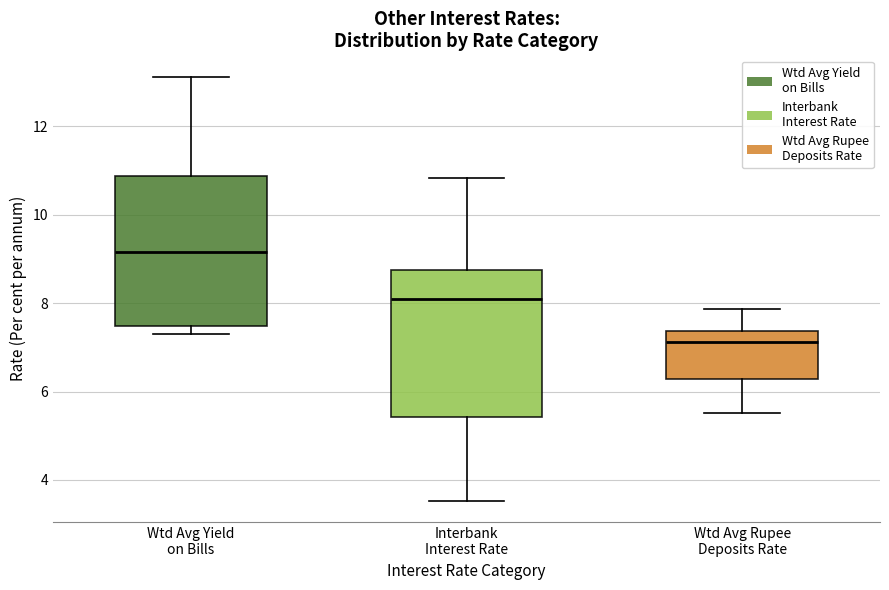

Reading left to right, transcribe this box plot: for each box, give where its median line is, the range the box spans, and where its two whiskers end, as read against the y-axis. The values are not printed on the chart, so give them approximately, as read against the axis.

Wtd Avg Yield on Bills: median 9.2, box 7.4 to 10.8, whiskers 7.4 (just below the box's lower edge) to 13.2
Interbank Interest Rate: median 8.2, box 5.4 to 8.8, whiskers 3.6 to 10.8
Wtd Avg Rupee Deposits Rate: median 7.2, box 6.2 to 7.4, whiskers 5.6 to 7.8